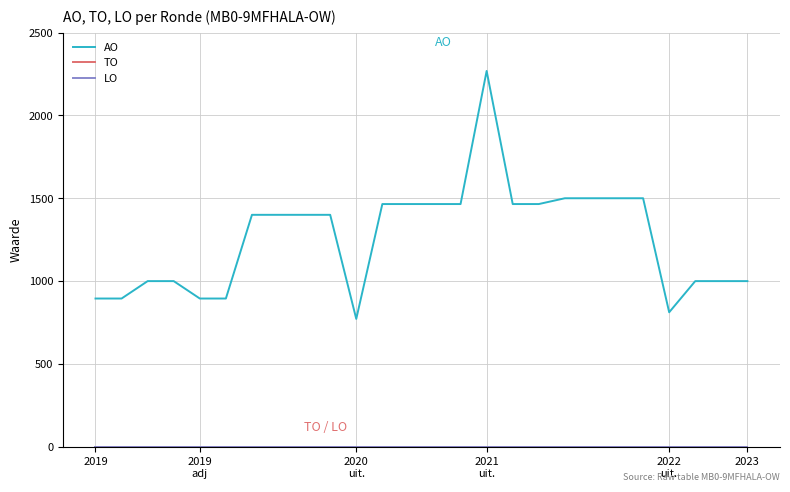

Does the chart have visible grid lines?

Yes